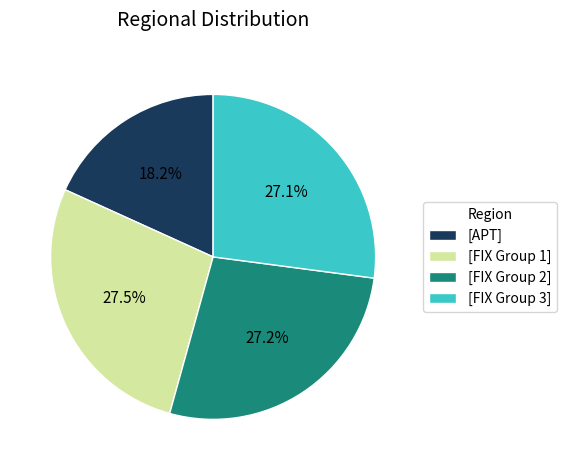

Does [APT] account for over 50% of the chart?

No